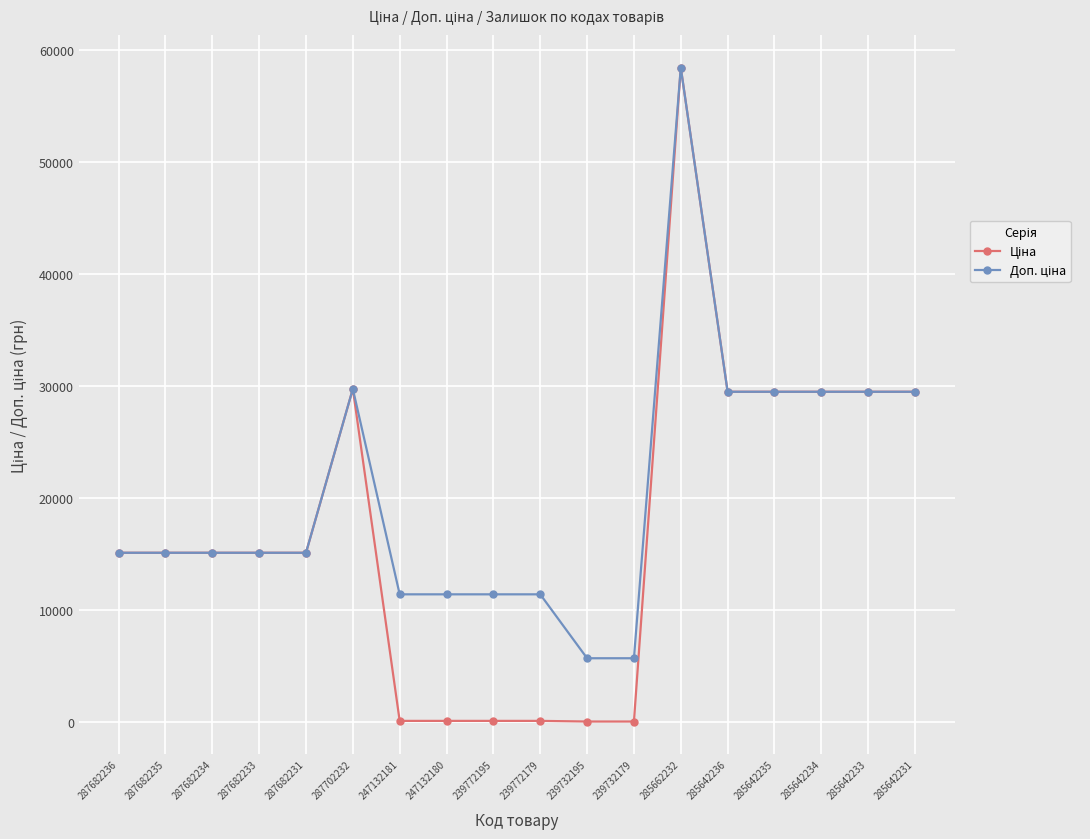

What is the greatest value displayed?

58426.5